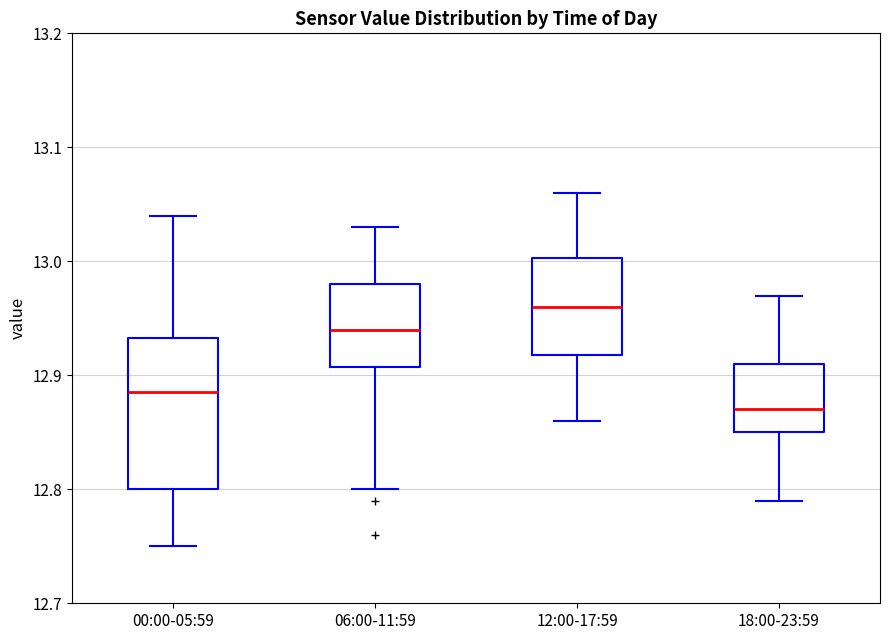

Comparing the boxes themselves (not the whiskers), which one is the tallest?

00:00-05:59